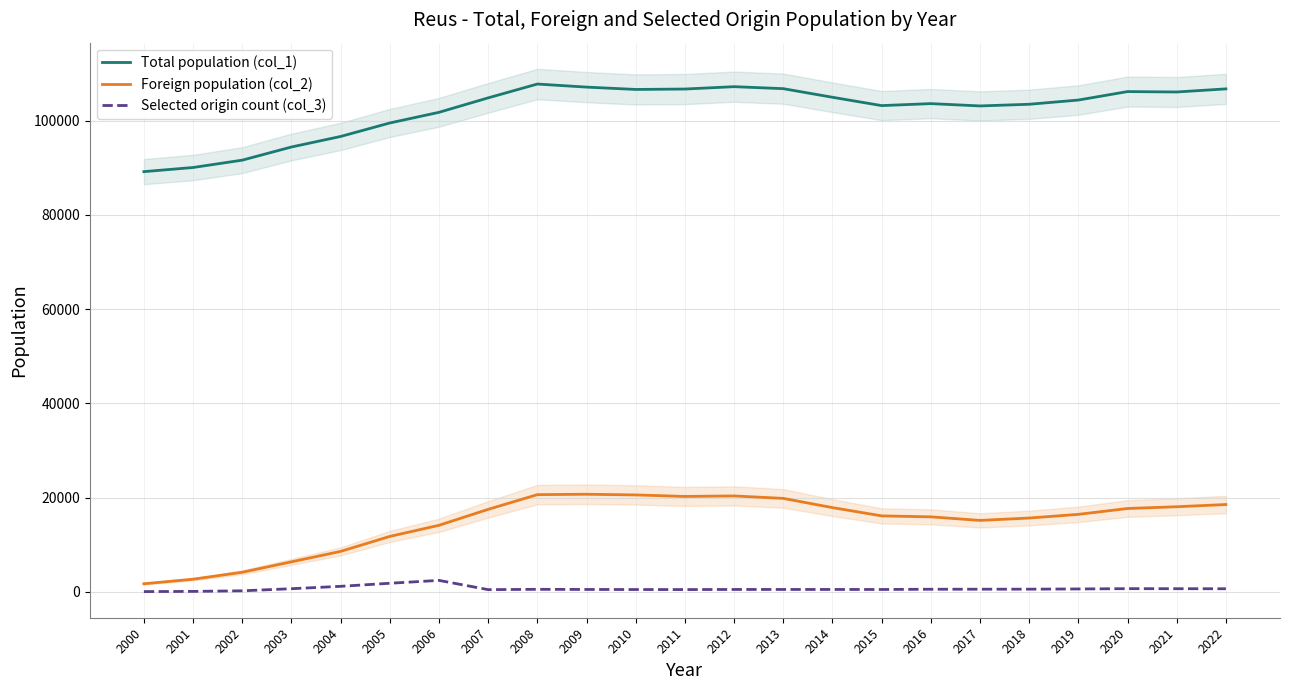

What is the sum of the Selected origin count (col_3) values at 2008 and 2018?

1096